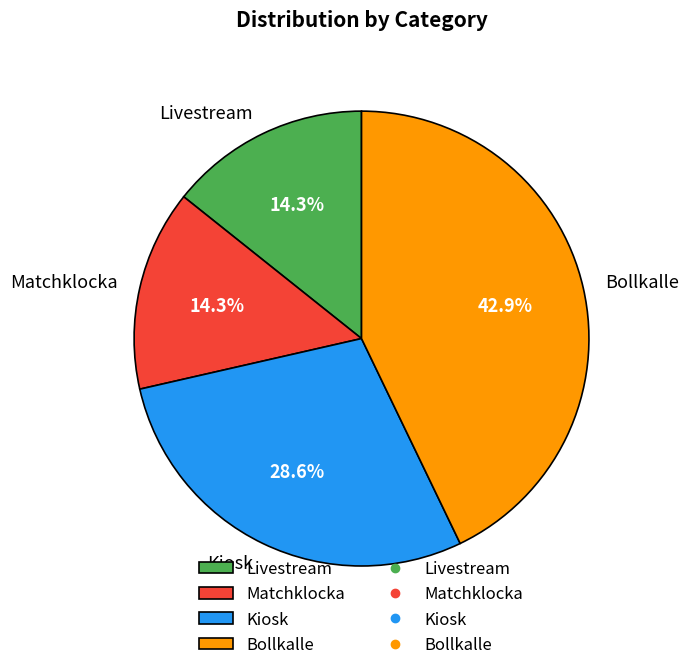

What percentage do Livestream and Matchklocka together represent?

28.6%